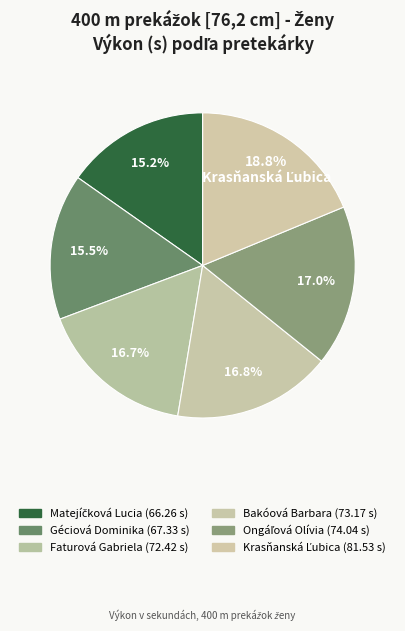

Combined, what portion of the pie is Matejíčková Lucia and Ongáľová Olívia?

32.3%